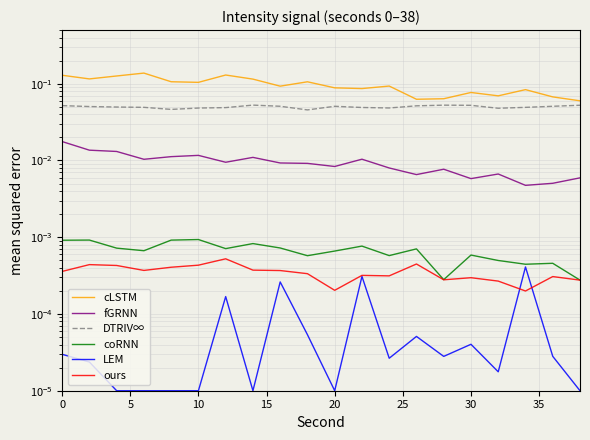

Reading right to left, extract all data points from this chart.

cLSTM: 0.1	0.1	0.1	0.1	0.1	0.1	0.1	0.1	0.1	0.1	0.1	0.1	0.1	0.1	0.1	0.1	0.1	0.1	0.1	0.1
fGRNN: 0.0	0.0	0.0	0.0	0.0	0.0	0.0	0.0	0.0	0.0	0.0	0.0	0.0	0.0	0.0	0.0	0.0	0.0	0.0	0.0
DTRIV∞: 0.1	0.1	0.0	0.0	0.1	0.1	0.1	0.0	0.0	0.1	0.0	0.1	0.1	0.0	0.0	0.0	0.0	0.0	0.1	0.1
coRNN: 0.0	0.0	0.0	0.0	0.0	0.0	0.0	0.0	0.0	0.0	0.0	0.0	0.0	0.0	0.0	0.0	0.0	0.0	0.0	0.0
LEM: 0.0	0.0	0.0	0.0	0.0	0.0	0.0	0.0	0.0	0.0	0.0	0.0	0.0	0.0	0.0	0.0	0.0	0.0	0.0	0.0
ours: 0.0	0.0	0.0	0.0	0.0	0.0	0.0	0.0	0.0	0.0	0.0	0.0	0.0	0.0	0.0	0.0	0.0	0.0	0.0	0.0